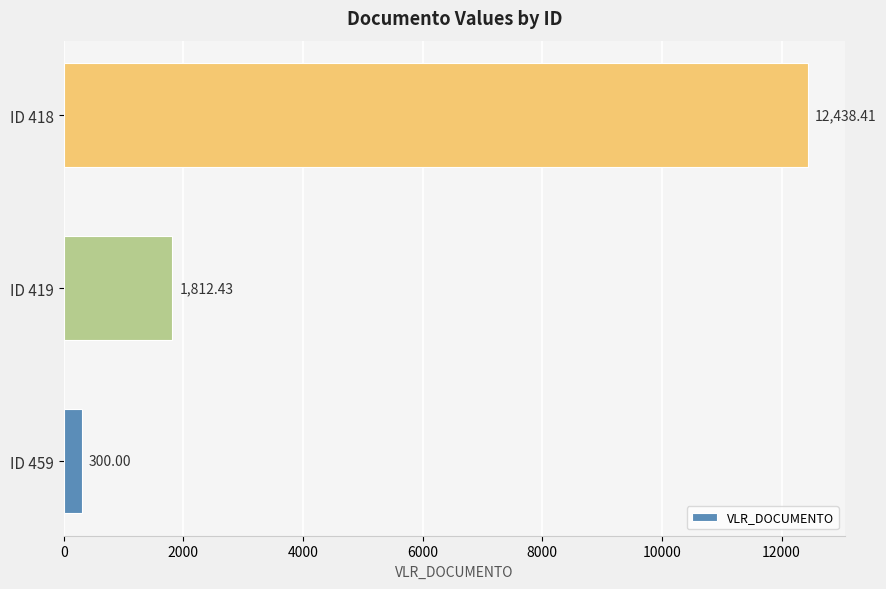

Which category has the highest value across all series?

ID 418